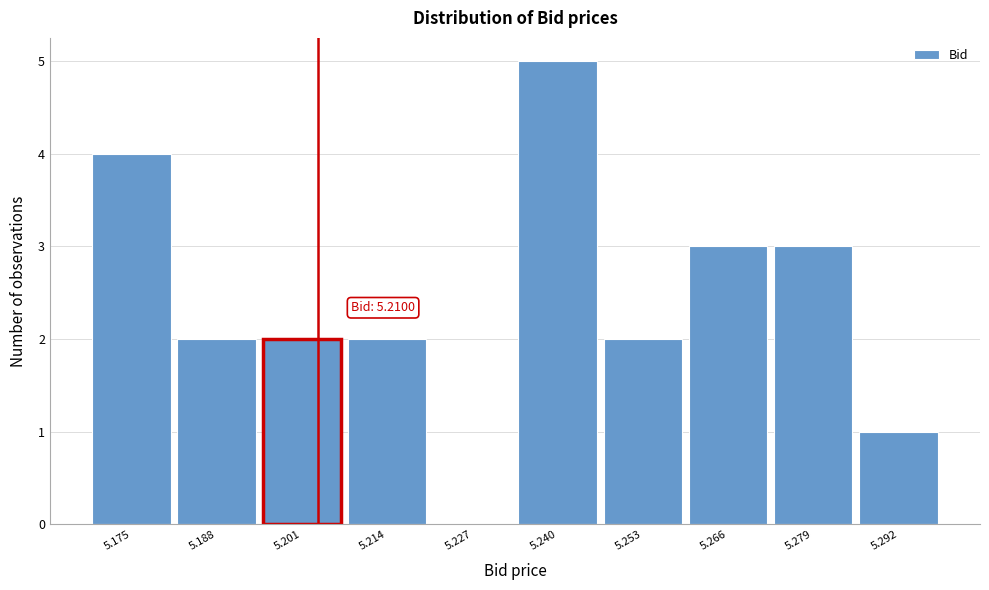

Reading left to right, list all the values displayed in this chart.

5.175=4	5.188=2	5.201=2	5.214=2	5.227=0	5.240=5	5.253=2	5.266=3	5.279=3	5.292=1